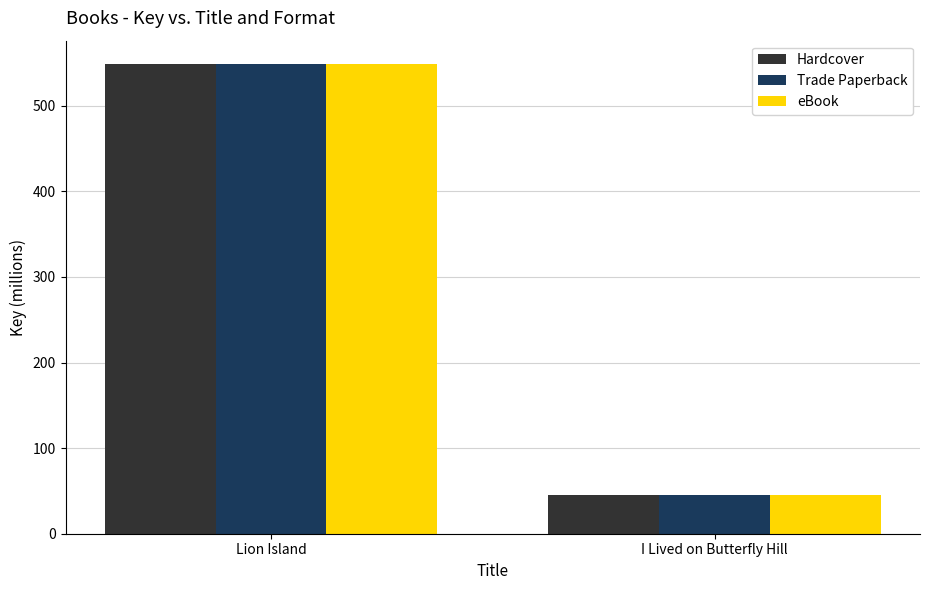

Where is Trade Paperback nearest to the value 296?

I Lived on Butterfly Hill